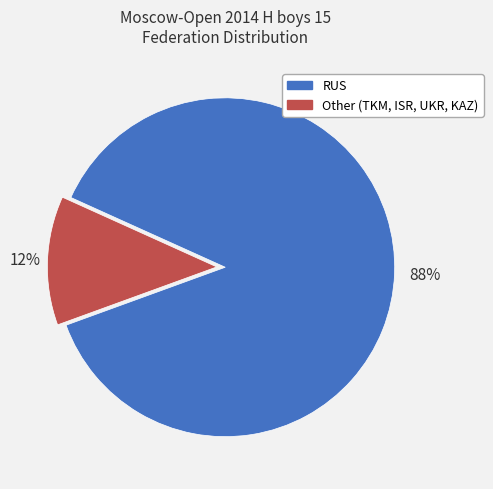

True or false: Other accounts for 12% of the total.

True